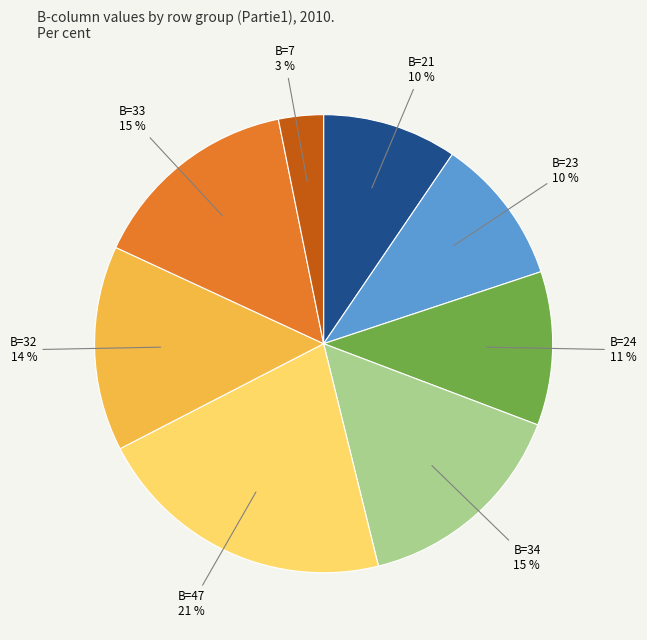

To the nearest percent, what is the difference between the largest and smallest slice percentages?

18%